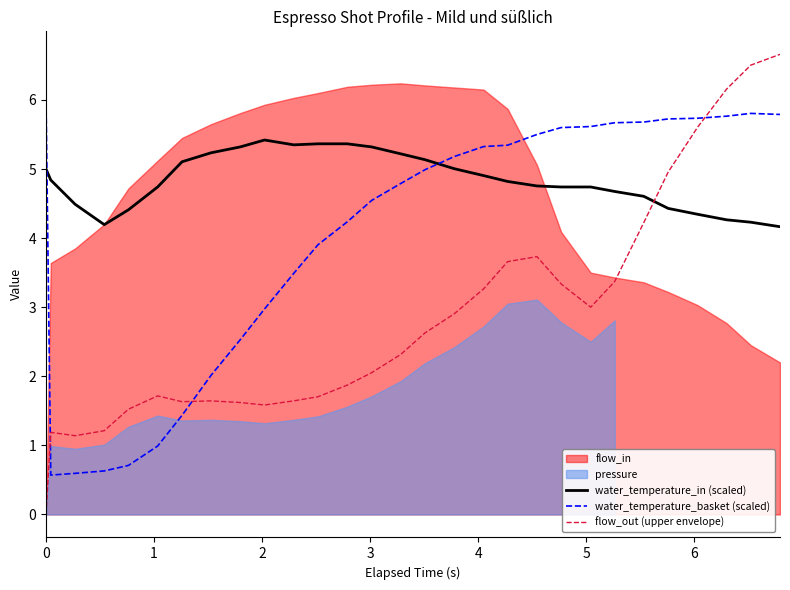

What is the highest value of the water_temperature_in (scaled) series?

5.4